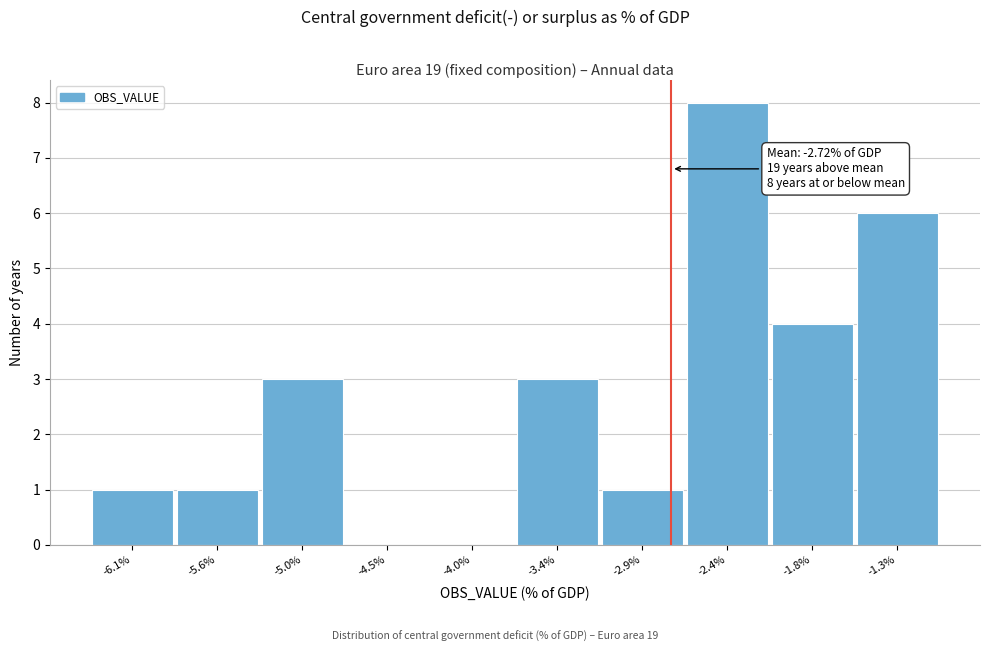

Which range on the x-axis has the tallest bar?

-2.6 to -2.1